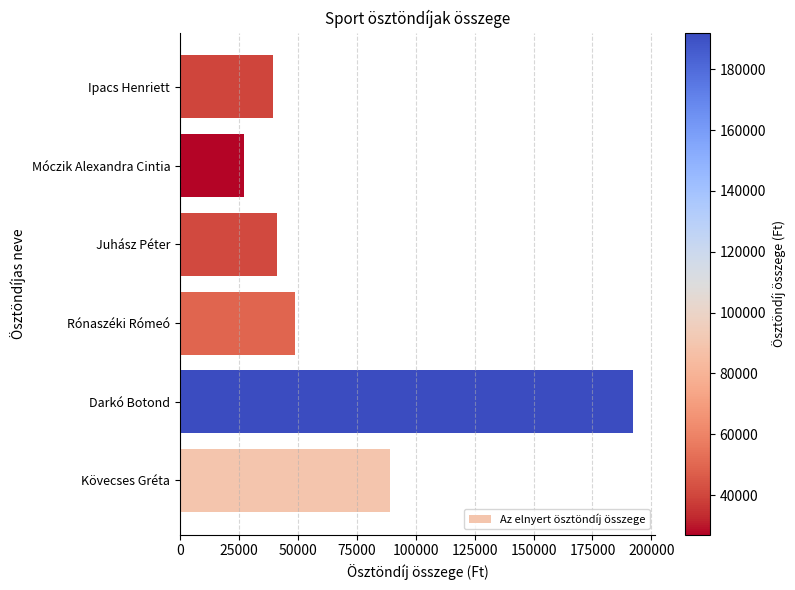

What is the change in value from Kövecses Gréta to Móczik Alexandra Cintia?

-62000